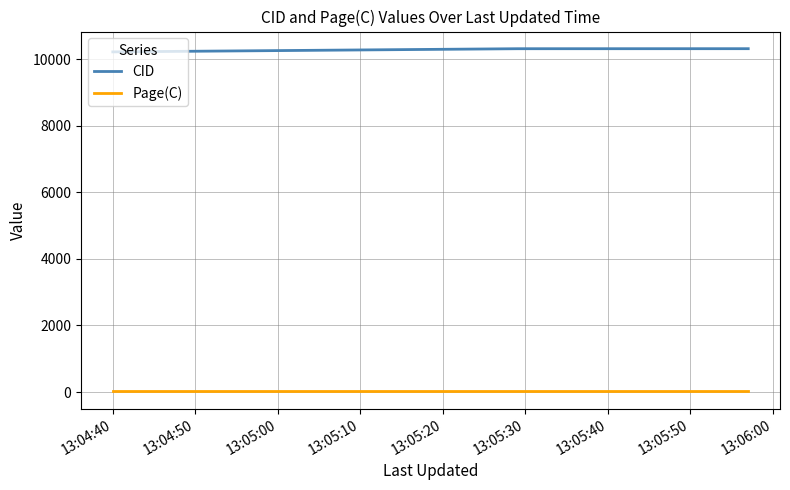

How many lines are shown in the chart?

2